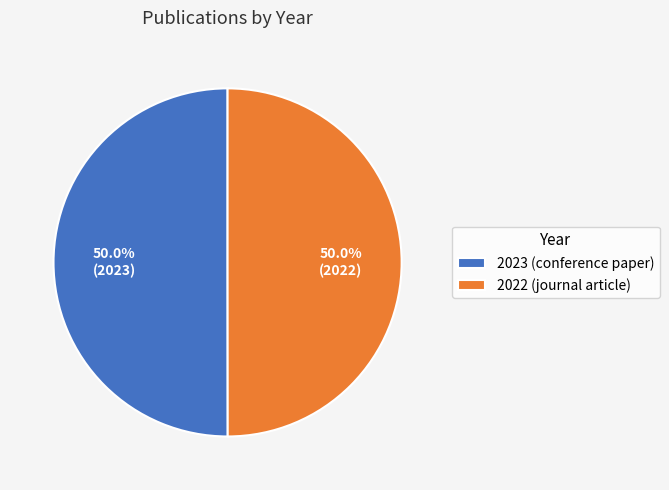

What percentage is NOT represented by 2023 (conference paper)?

50.0%